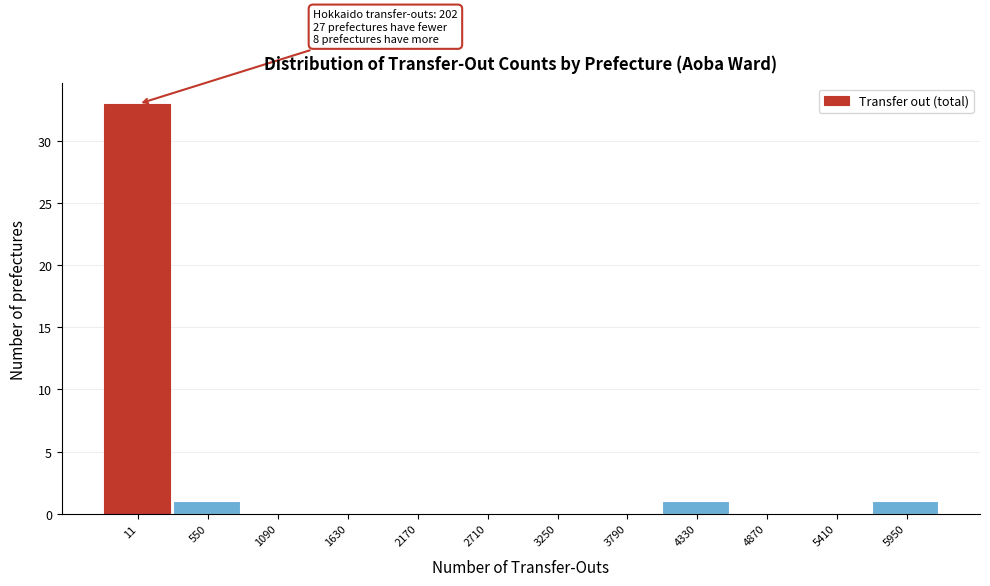

Reading right to left, transcribe all the data shown in this chart.

5950=1	5410=0	4870=0	4330=1	3790=0	3250=0	2710=0	2170=0	1630=0	1090=0	550=1	11=33